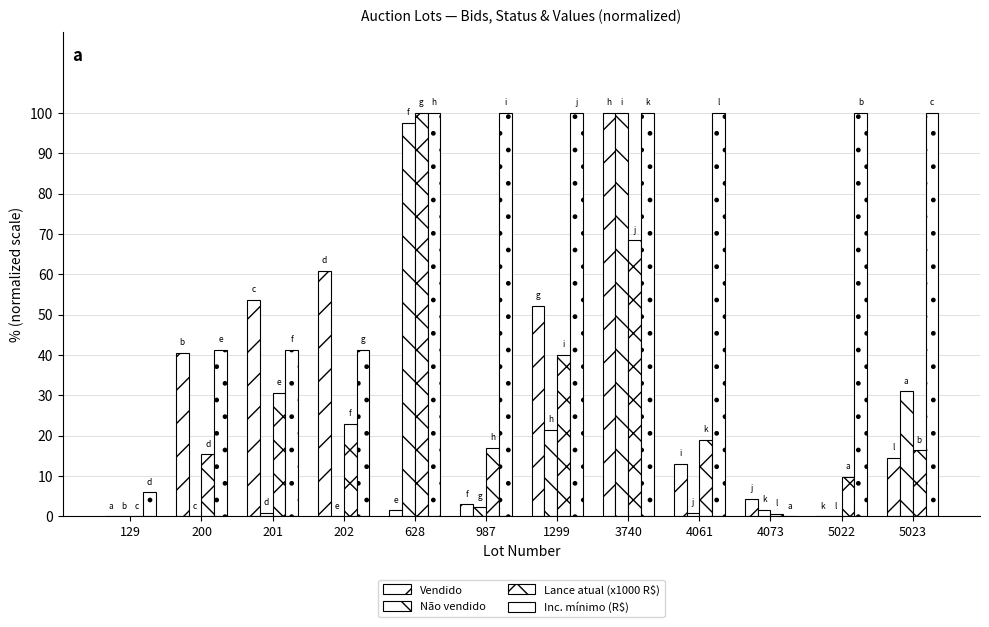

What is the approximate value of Inc. mínimo (R$) at 3740?

100.0